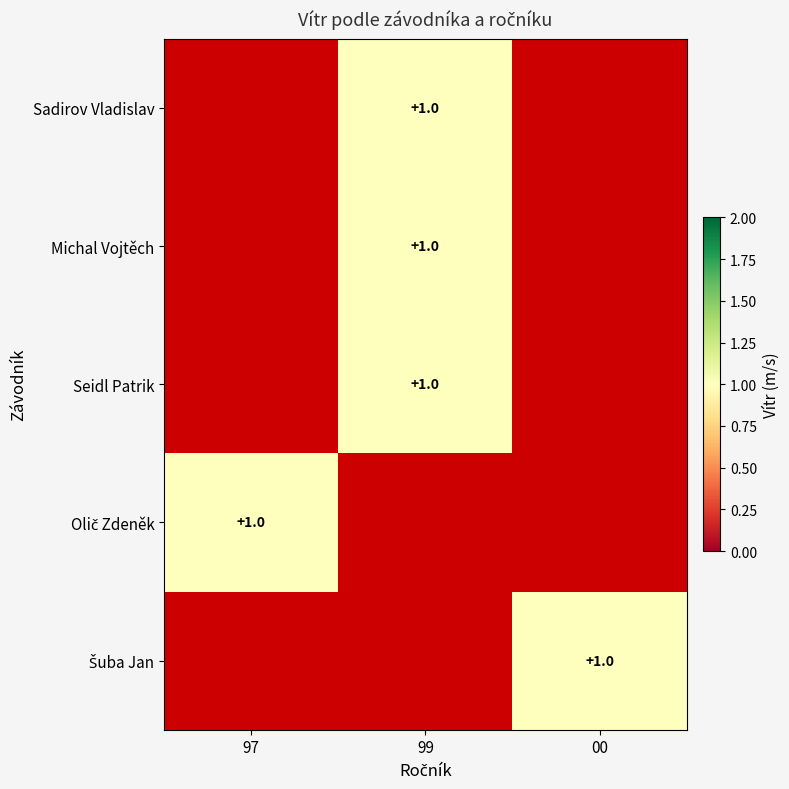

Is the value of Šuba Jan at 99 greater than the value of Michal Vojtěch at 00?

No